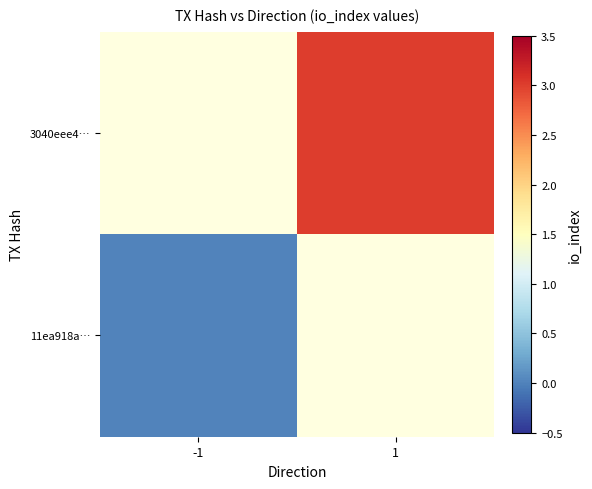

The 3040eee4… series shows 1.0 at 1. True or false?

False